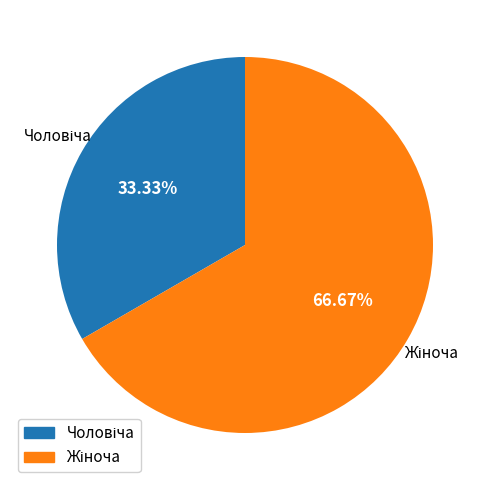

Is there a majority slice in this chart?

Yes